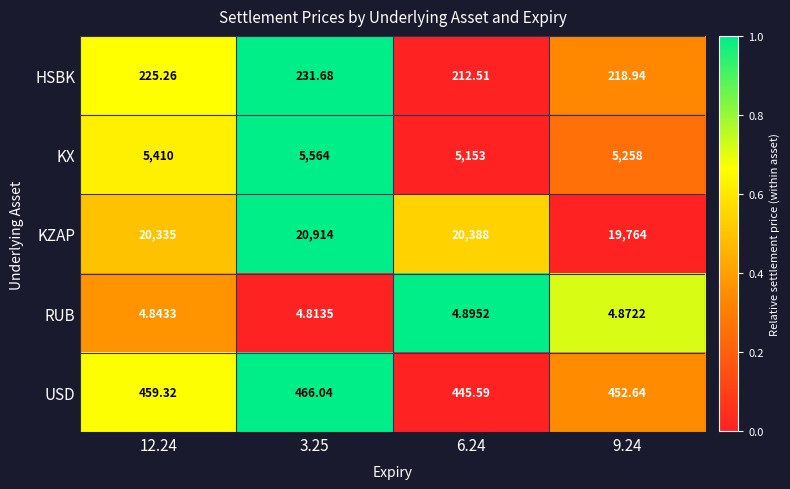

How many series are shown in this chart?

5